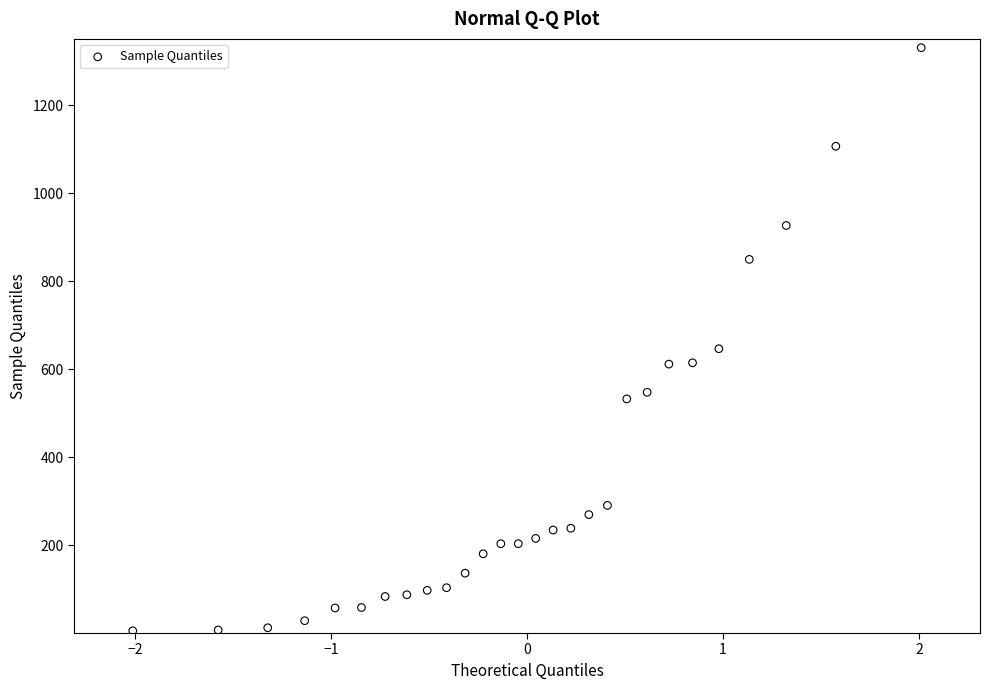

What Y value in the scatter plot is closest to 668?

647